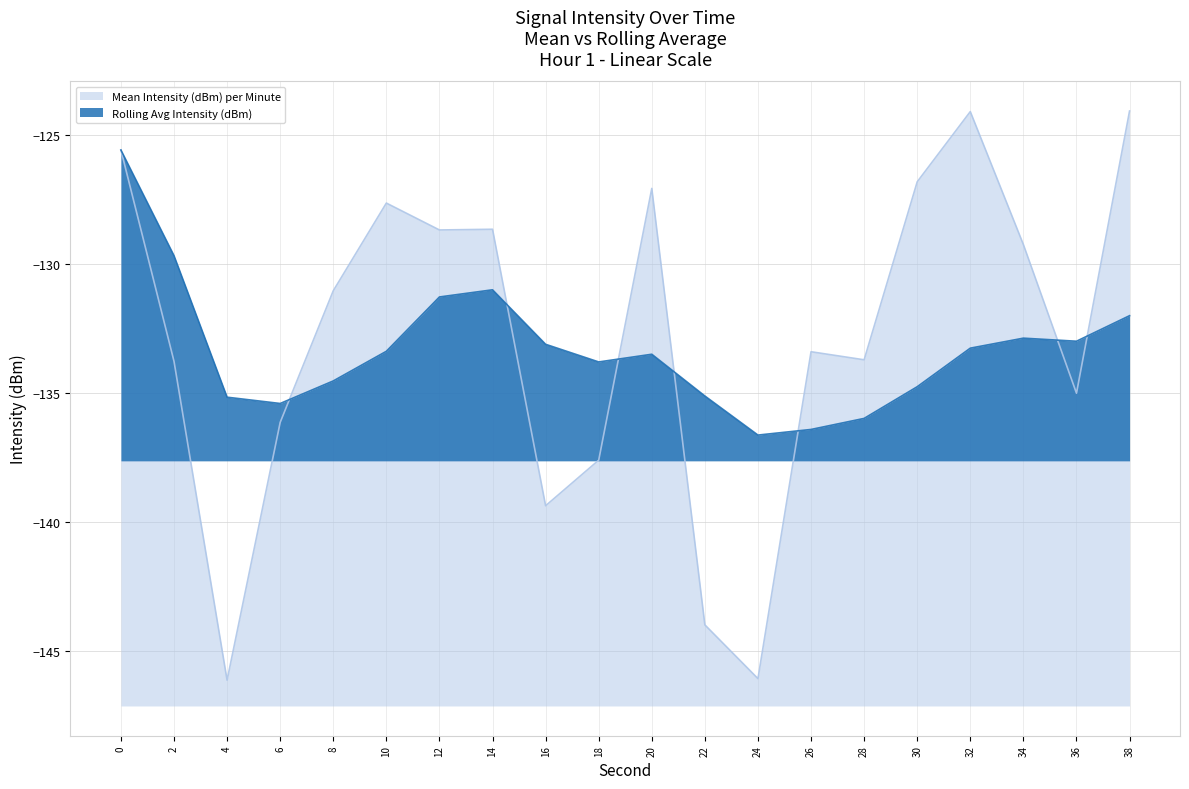

Where is Mean Intensity (dBm) per Minute nearest to the value -135?

36